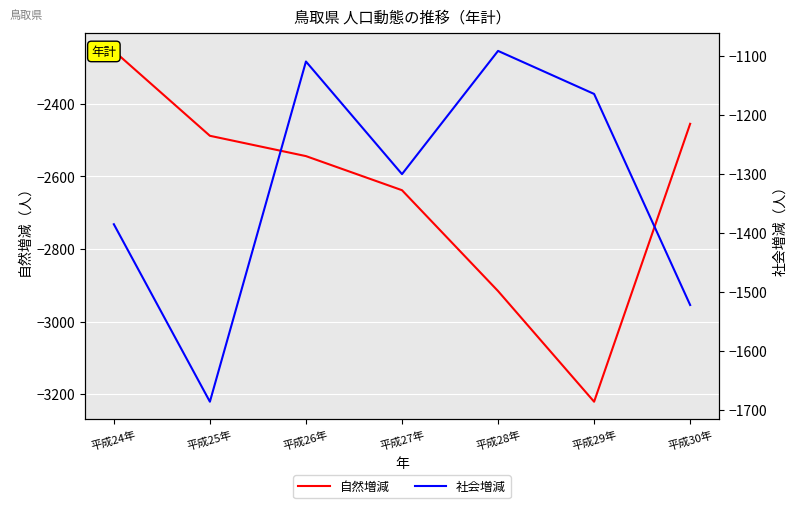

Rank the series at 平成30年 from highest to lowest value.

社会増減, 自然増減